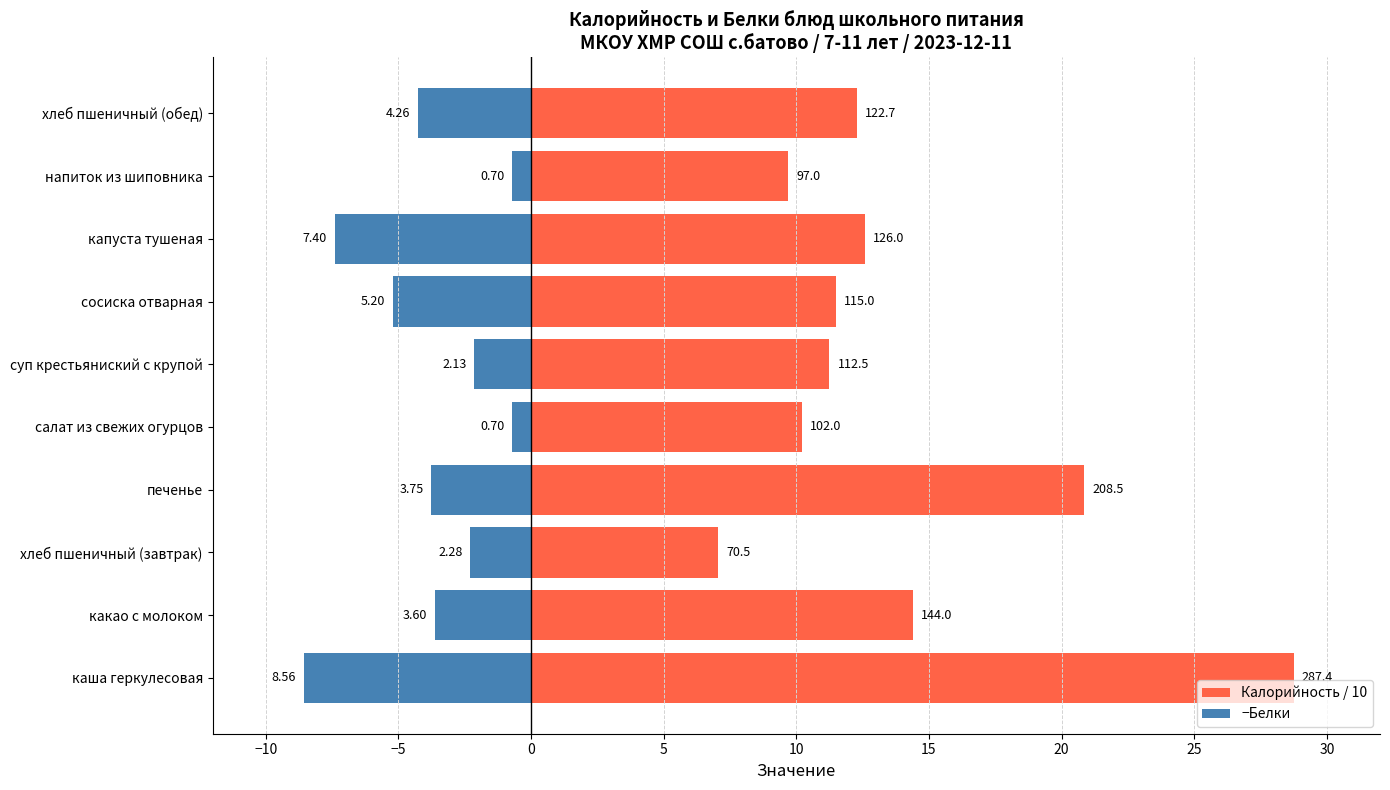

What is the difference between the maximum and minimum values in the −Белки series?

7.9